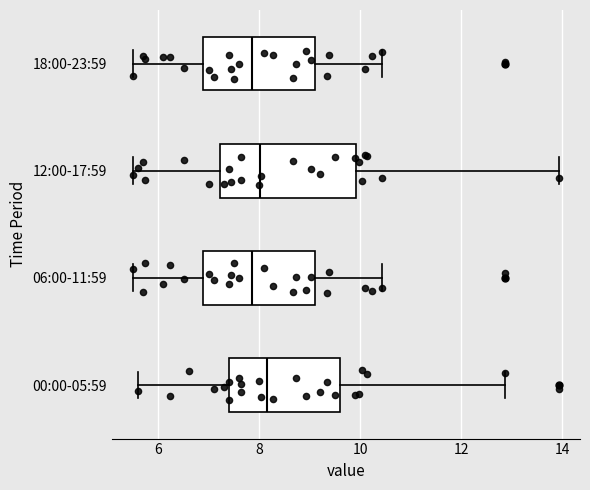

Reading bottom to top, read every box against the x-axis: the position of its median line, the range the box covers, and the ends of its whiskers. The values are not printed on the chart, so give them approximately, as read against the axis.

00:00-05:59: median 8.2, box 7.4 to 9.6, whiskers 5.6 to 12.8
06:00-11:59: median 7.8, box 6.8 to 9.2, whiskers 5.6 to 10.4
12:00-17:59: median 8.0, box 7.2 to 10.0, whiskers 5.6 to 14.0
18:00-23:59: median 7.8, box 6.8 to 9.2, whiskers 5.6 to 10.4